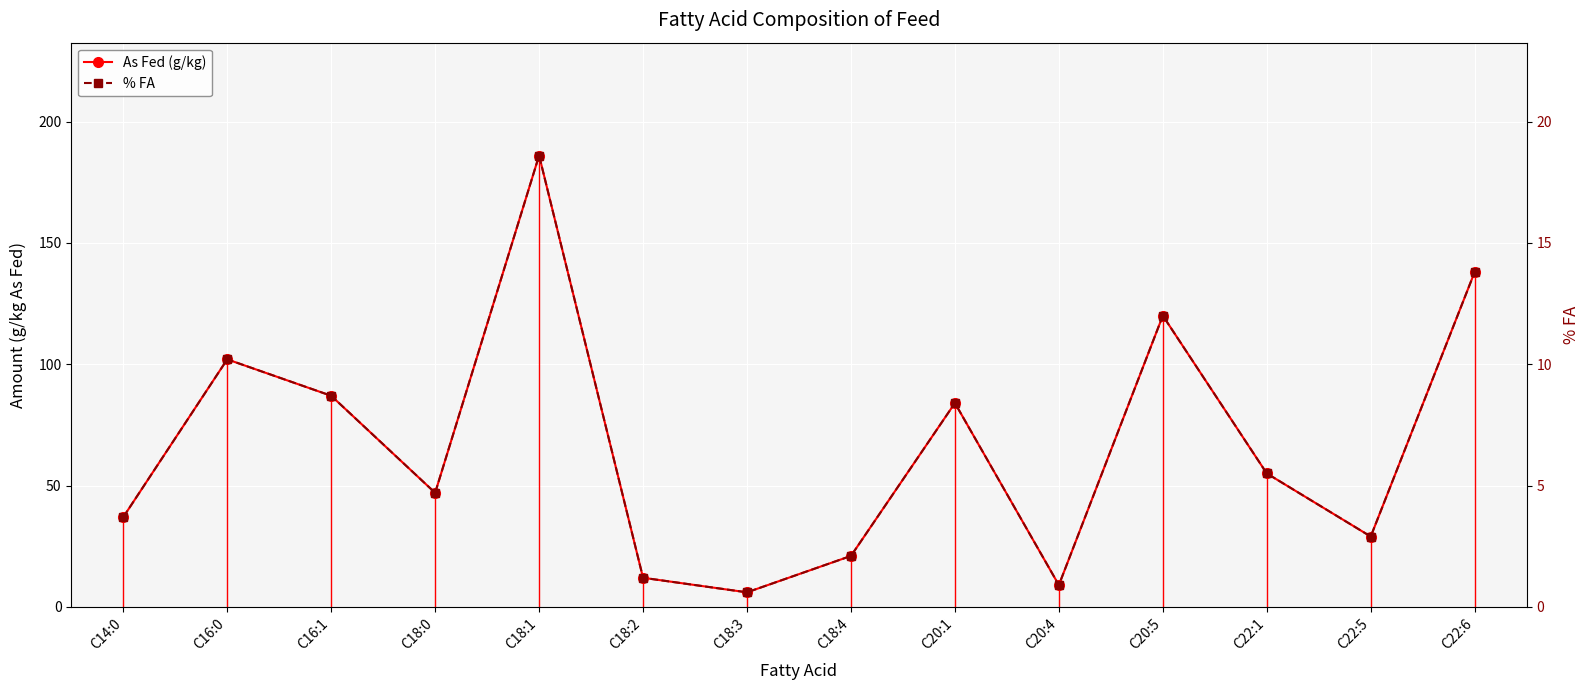

What is the difference between the As Fed (g/kg) values at C18:3 and C20:5?

114.0